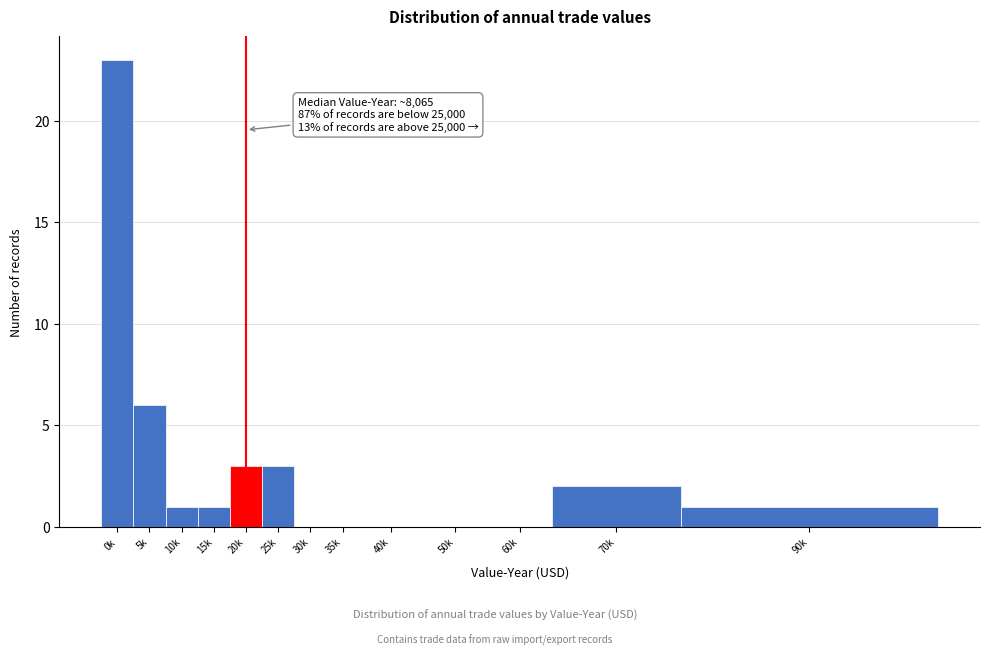

Reading left to right, what are all the values shown in this chart?

0k=23	5k=6	10k=1	15k=1	20k=3	25k=3	30k=0	35k=0	40k=0	50k=0	60k=0	70k=2	90k=1